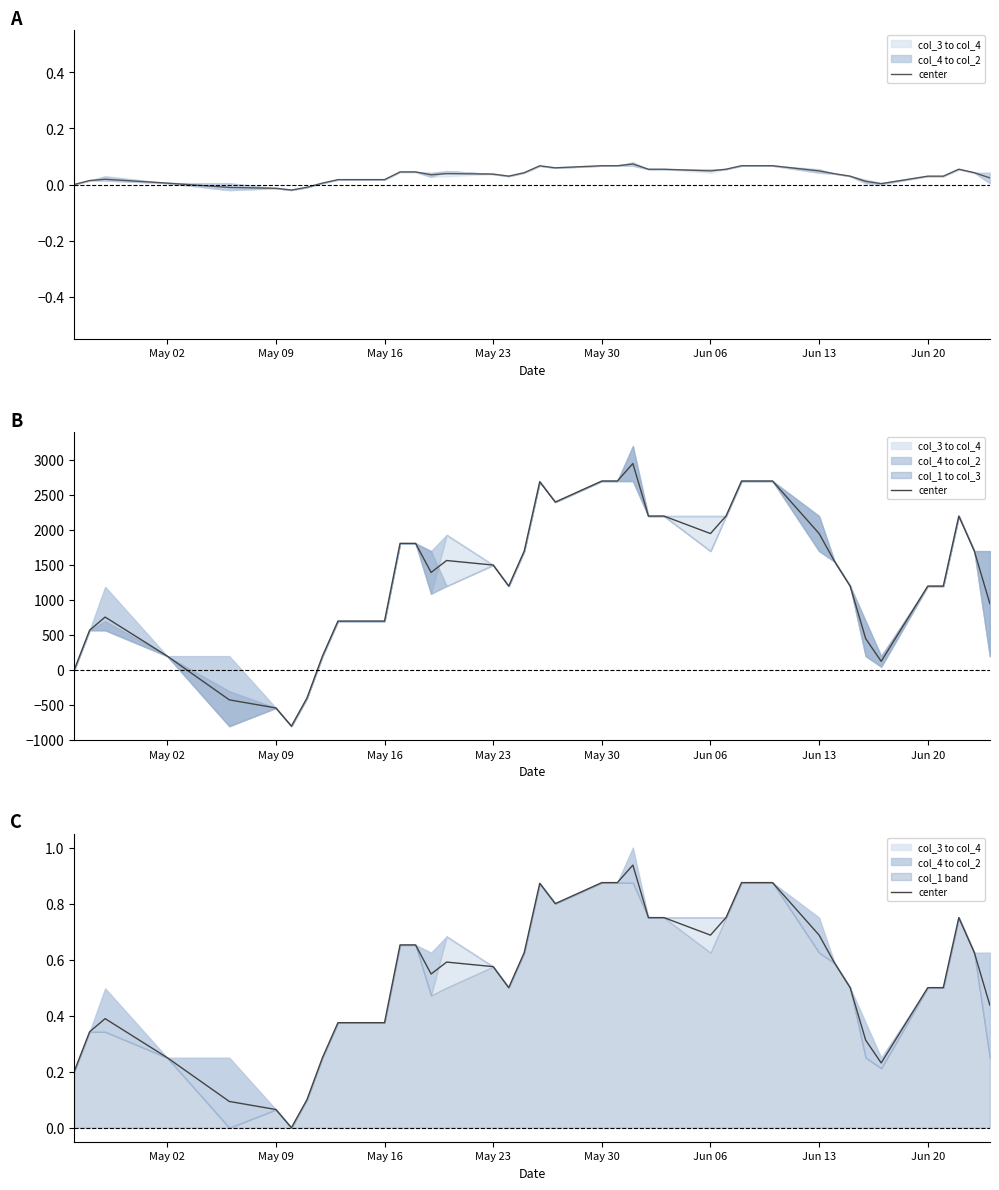

What is the difference between the maximum and minimum values?

0.9